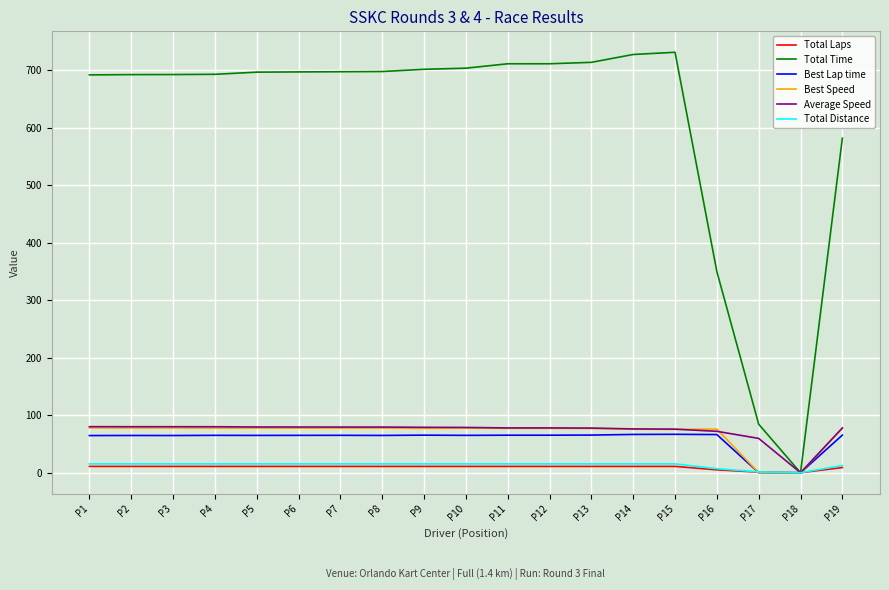

Count the number of categories in the chart.

19